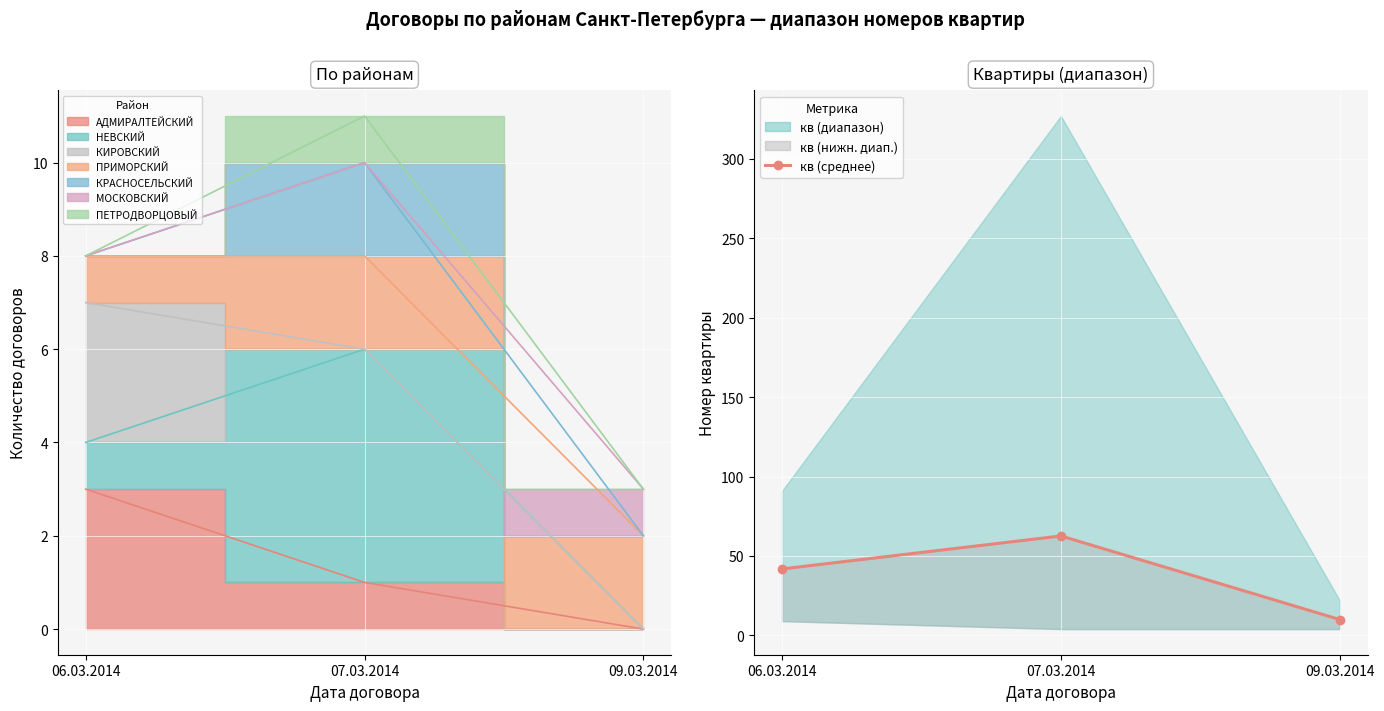

Where is the data nearest to the value 36?

06.03.2014